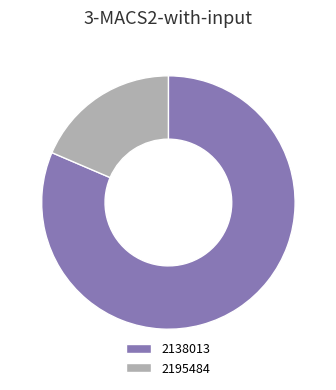

What is the ratio of the value at 2195484 to the value at 2138013?

0.2